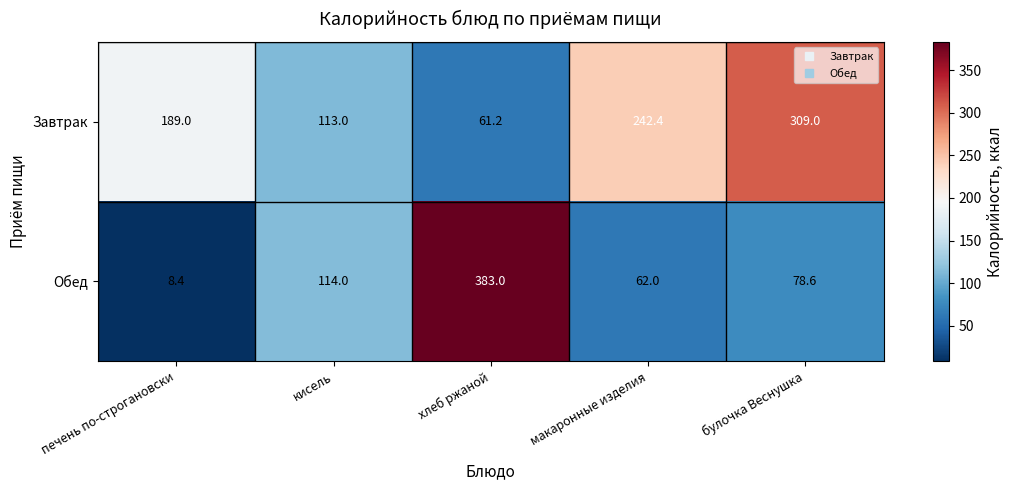

Which category has the lowest value across all series?

печень по-строгановски